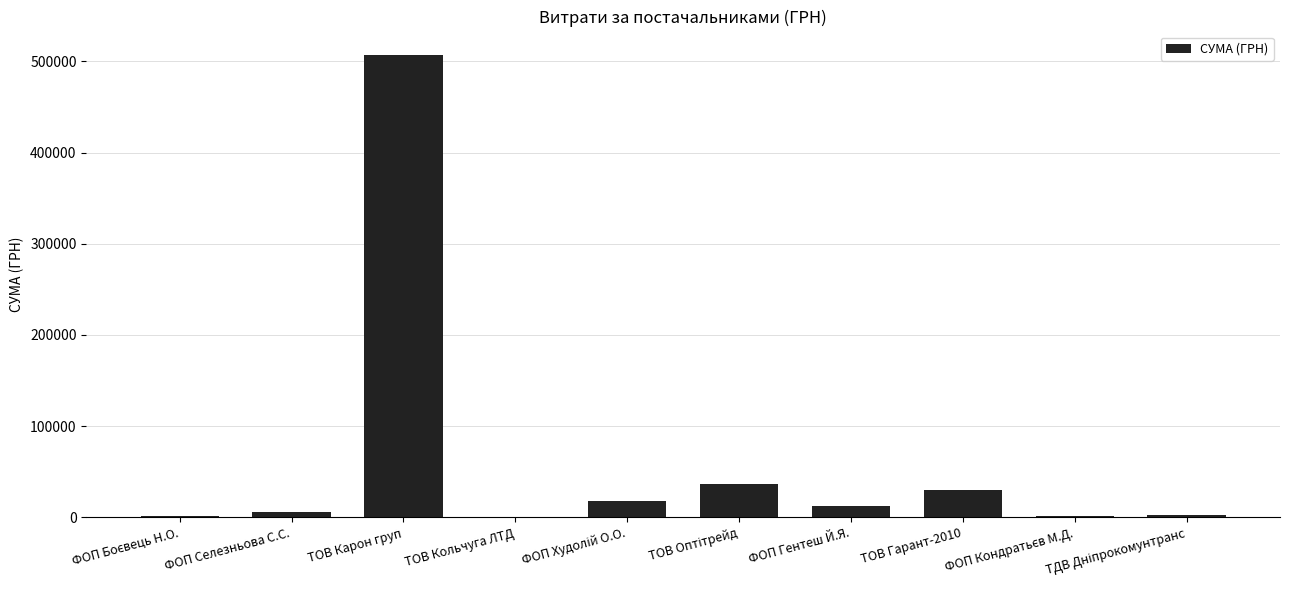

Is it true that the value at ТОВ Гарант-2010 is 29914.0?

True